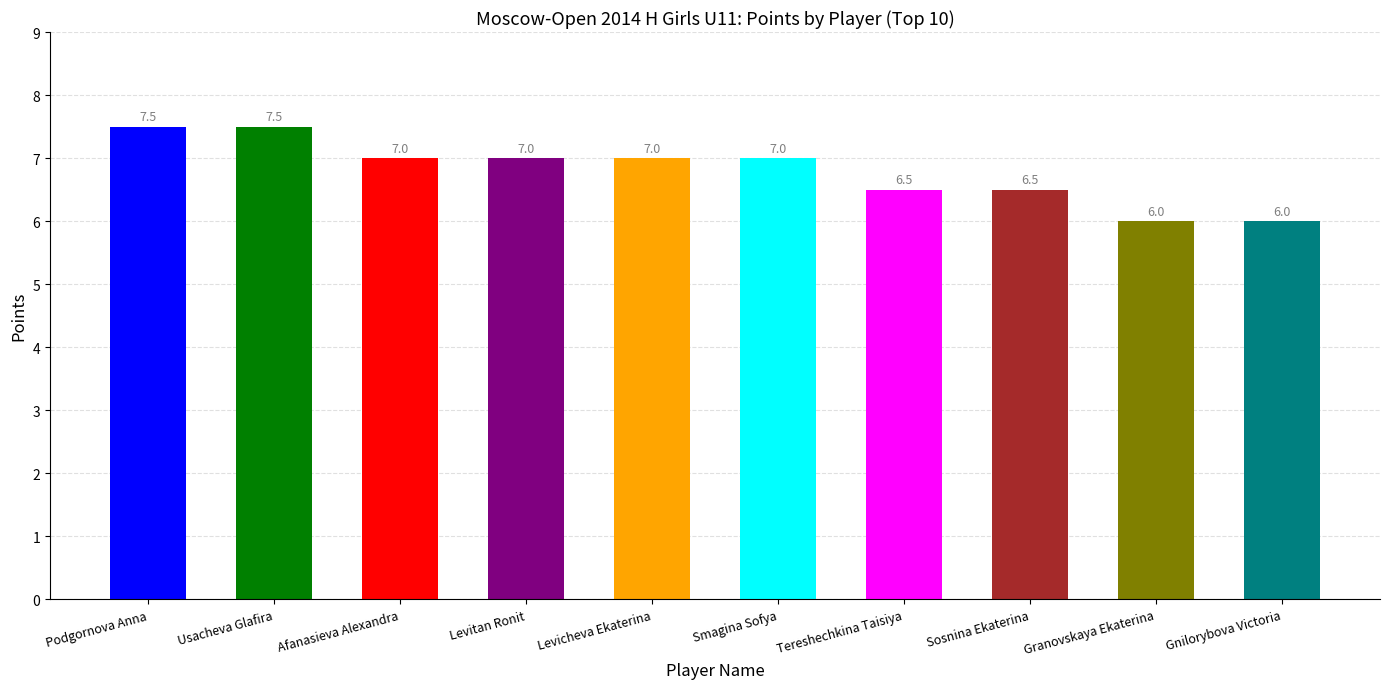

What is the difference between the values at Podgornova Anna and Sosnina Ekaterina?

1.0